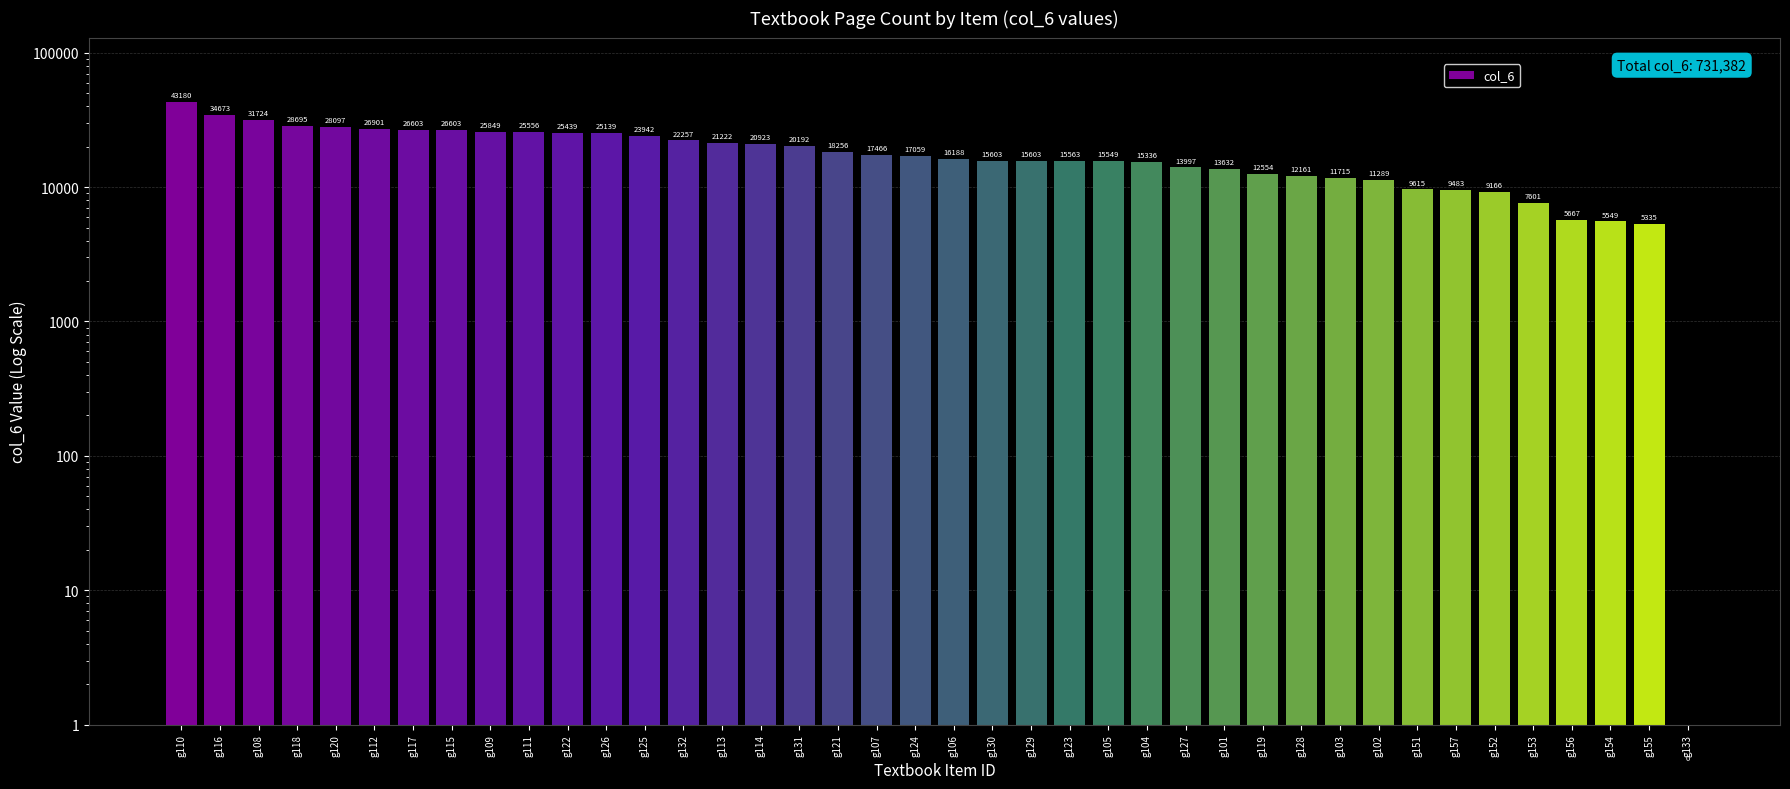

What is the approximate value at g117?

26603.0